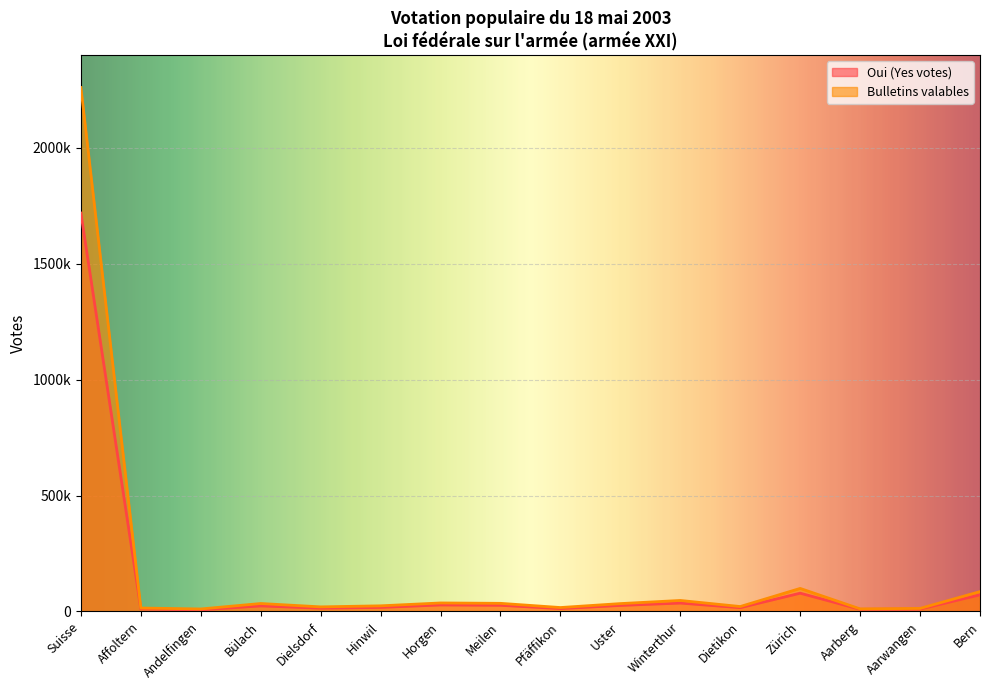

What is the average value of the Bulletins valables series?

172934